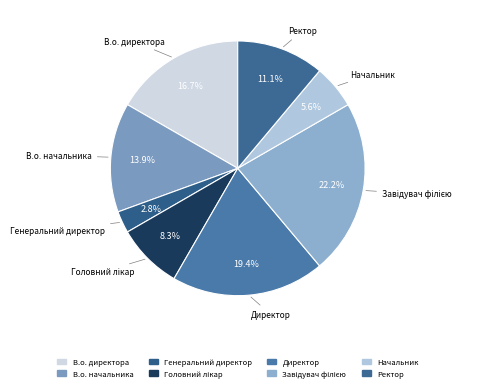

What percentage is the Головний лікар slice, to the nearest percent?

8%